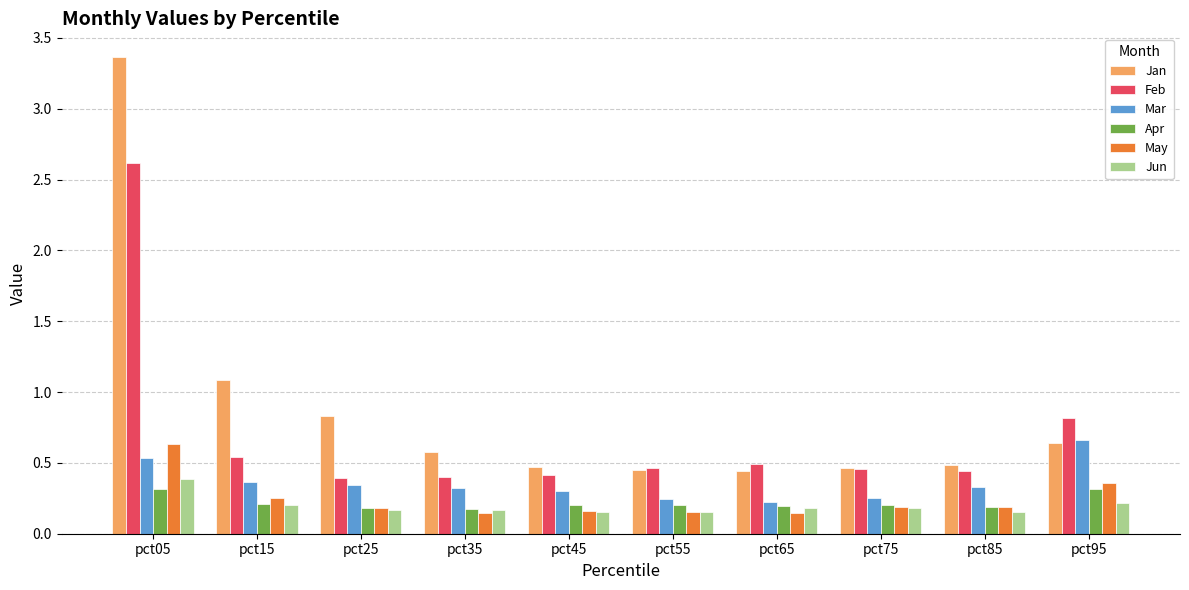

Where is Feb nearest to the value 1?

pct95